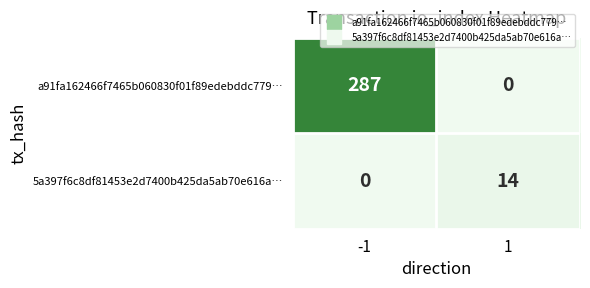

At how many categories does at least one series exceed 264?

1